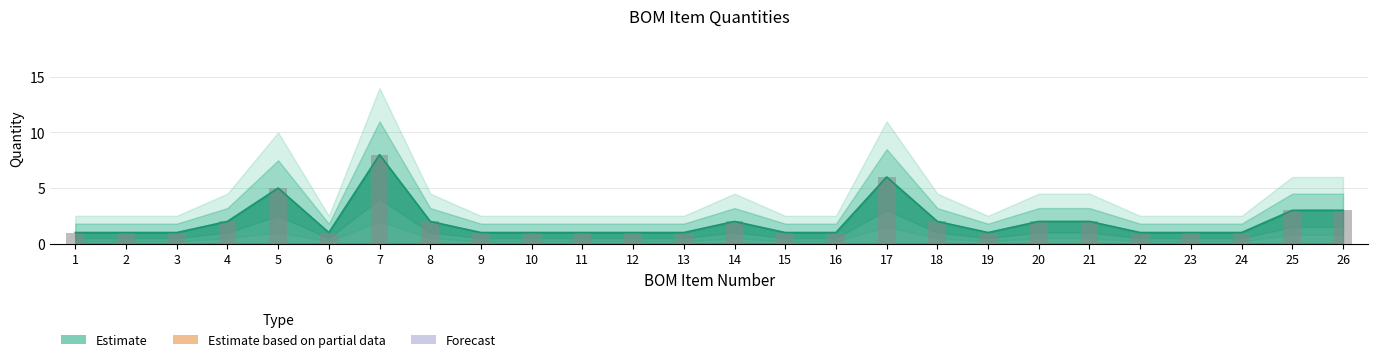

What is the average value?

2